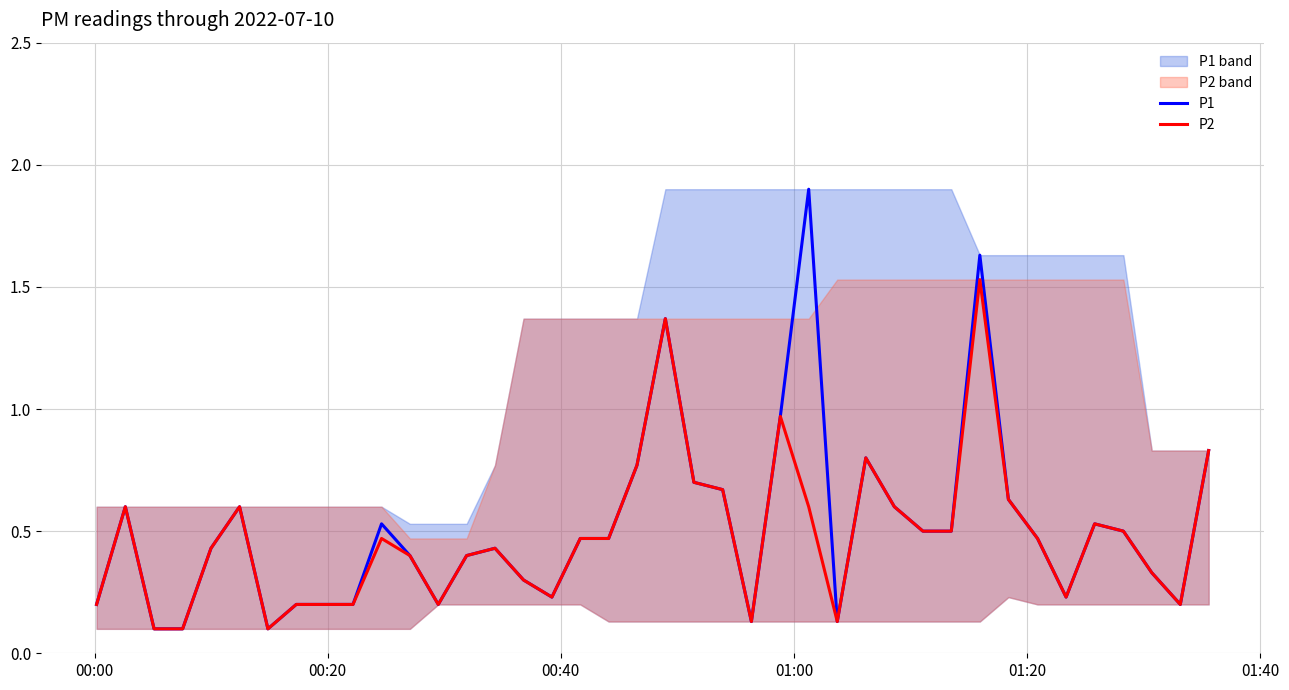

What is the highest value of the P1 series?

1.9